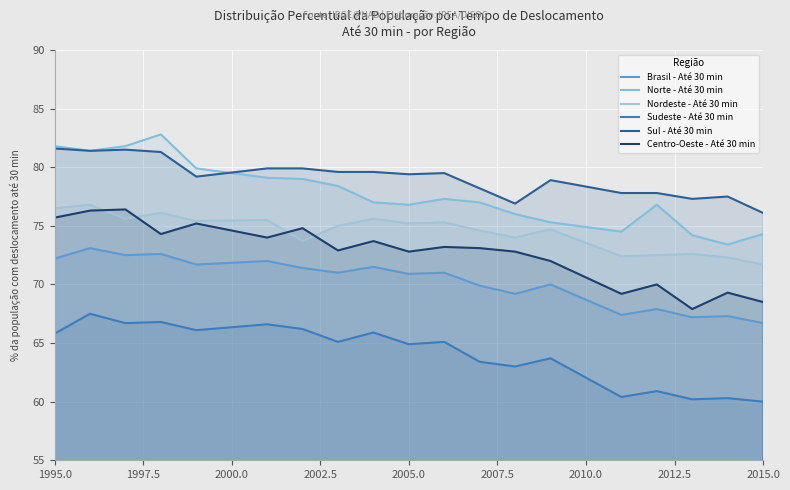

True or false: Nordeste - Até 30 min has a value of 20.8 at 17.

False